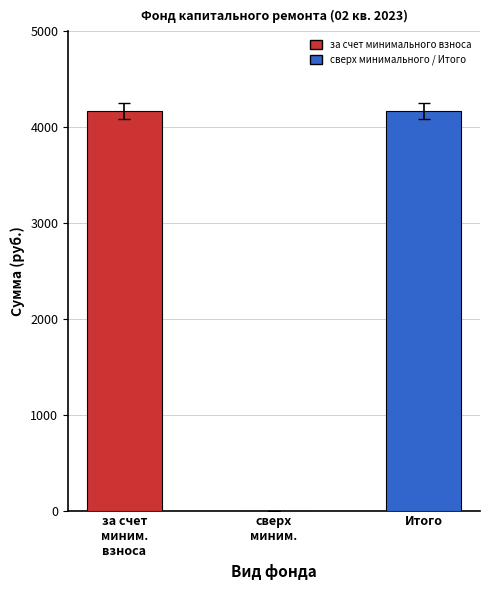

True or false: Остаток на начало has a value of 6194.5 at за счет миним. взноса.

False